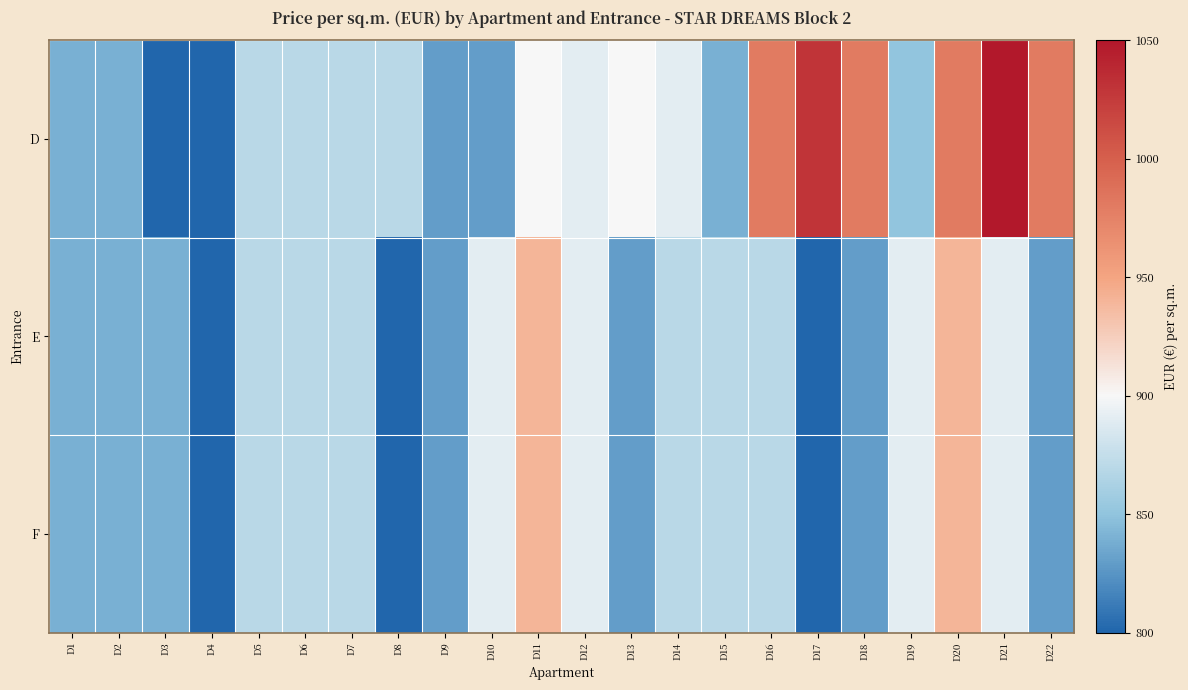

At how many categories does at least one series exceed 1040?

1